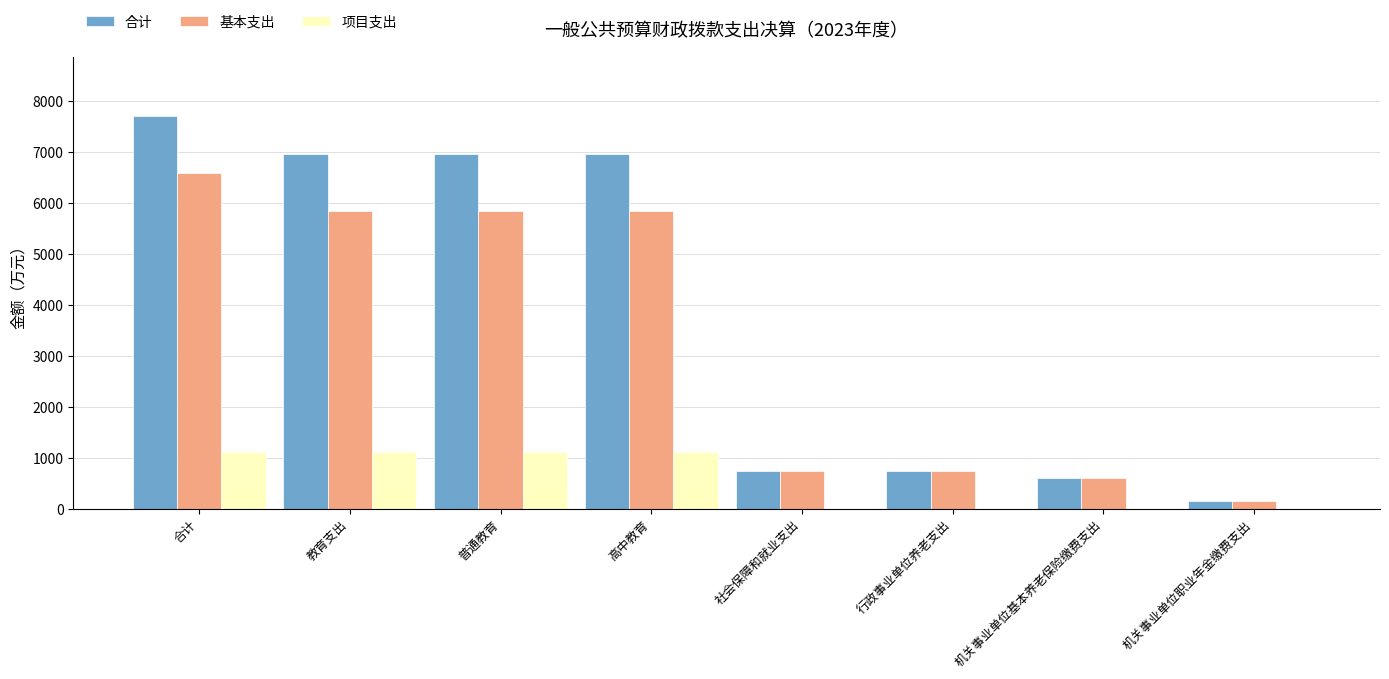

At which label does 基本支出 first exceed 5849?

合计